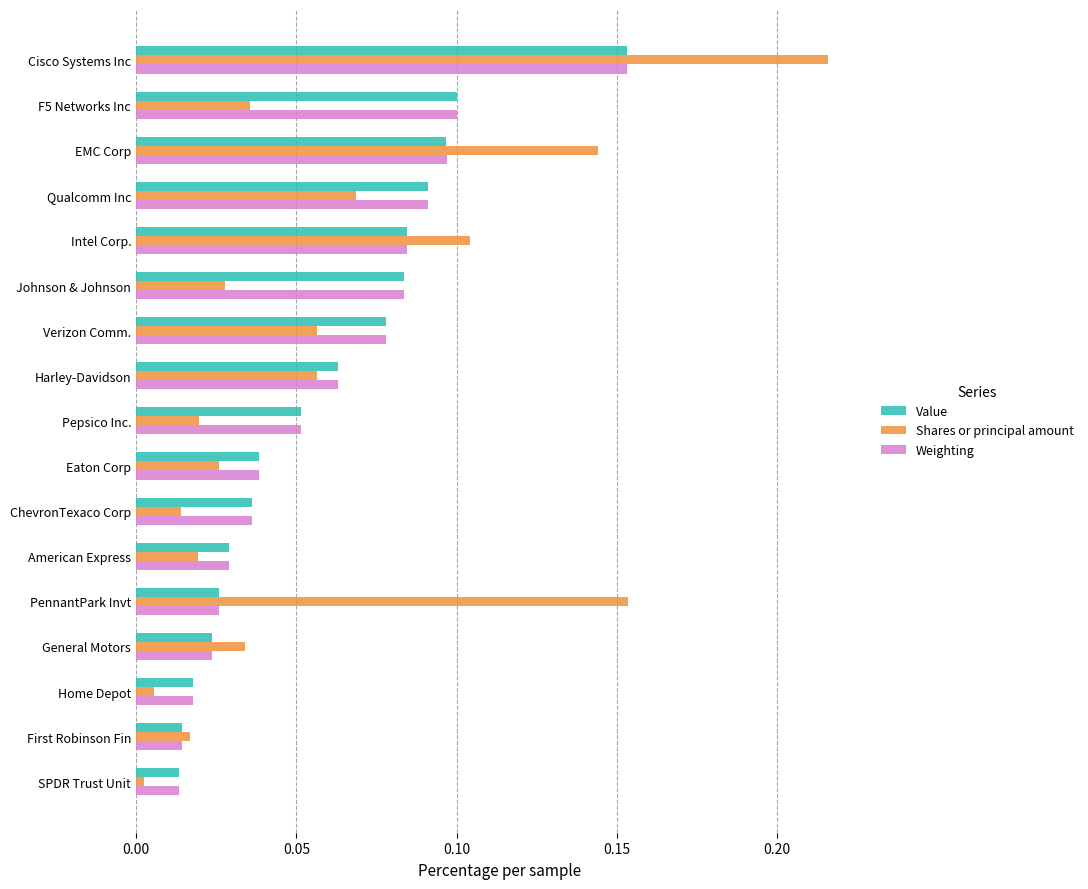

Which series changed the most between Cisco Systems Inc and General Motors?

Shares or principal amount